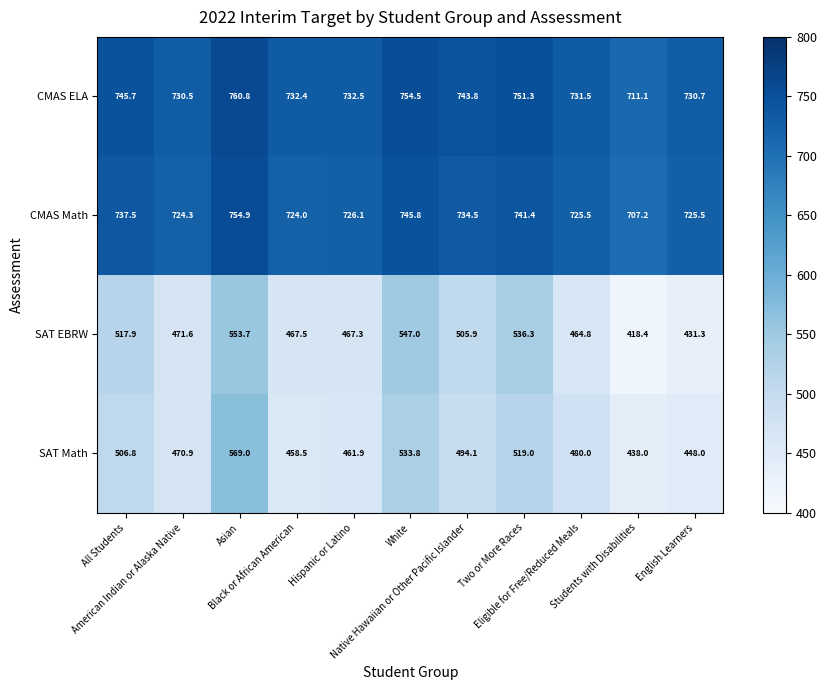

Rank the series at Two or More Races from highest to lowest value.

CMAS ELA, CMAS Math, SAT EBRW, SAT Math